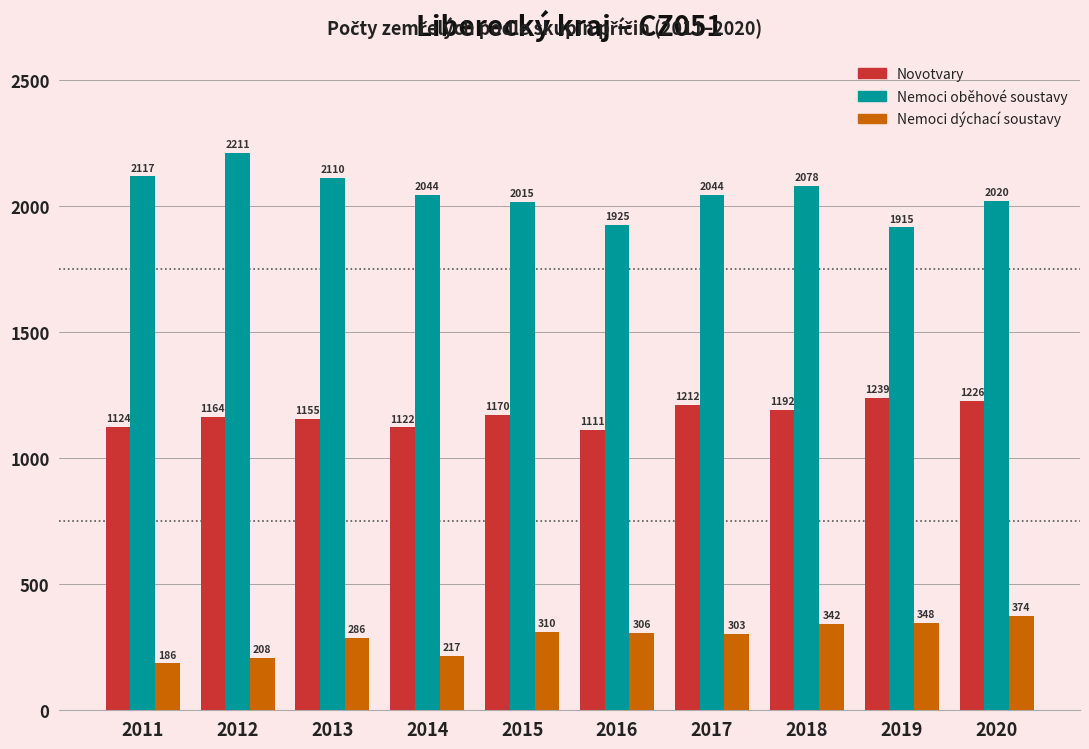

Reading right to left, what are all the values shown in this chart?

Novotvary: 1226	1239	1192	1212	1111	1170	1122	1155	1164	1124
Nemoci oběhové soustavy: 2020	1915	2078	2044	1925	2015	2044	2110	2211	2117
Nemoci dýchací soustavy: 374	348	342	303	306	310	217	286	208	186